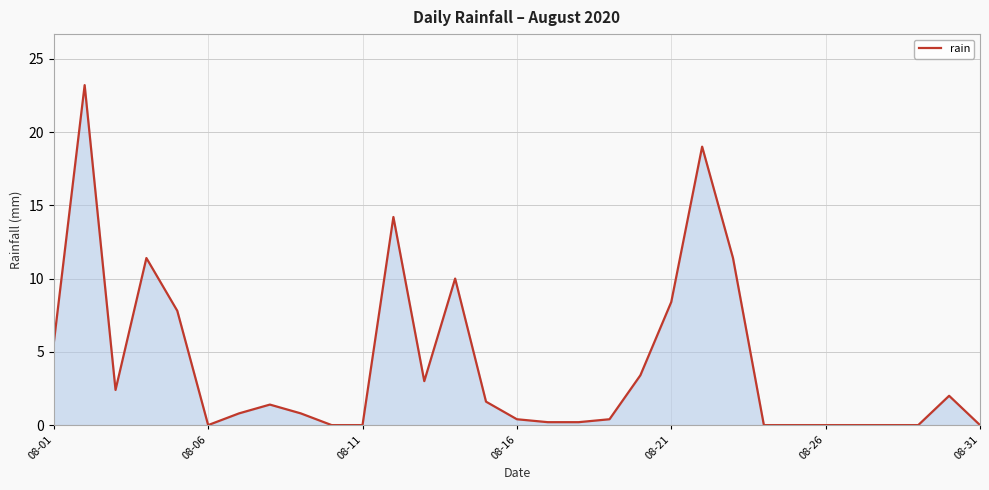

What is the difference between the maximum and minimum values?

23.2